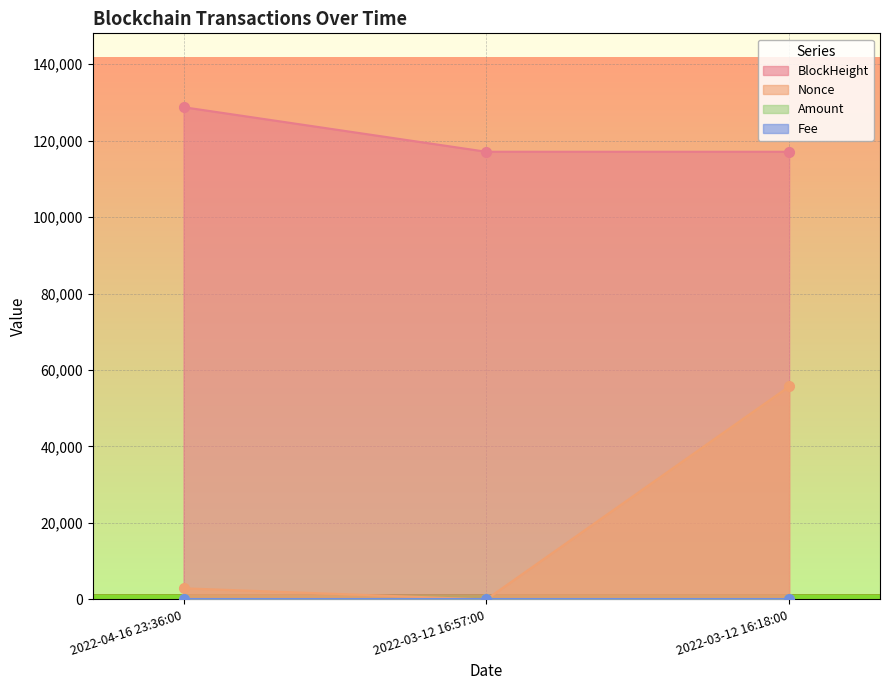

Does the chart display data point markers on the line(s)?

Yes